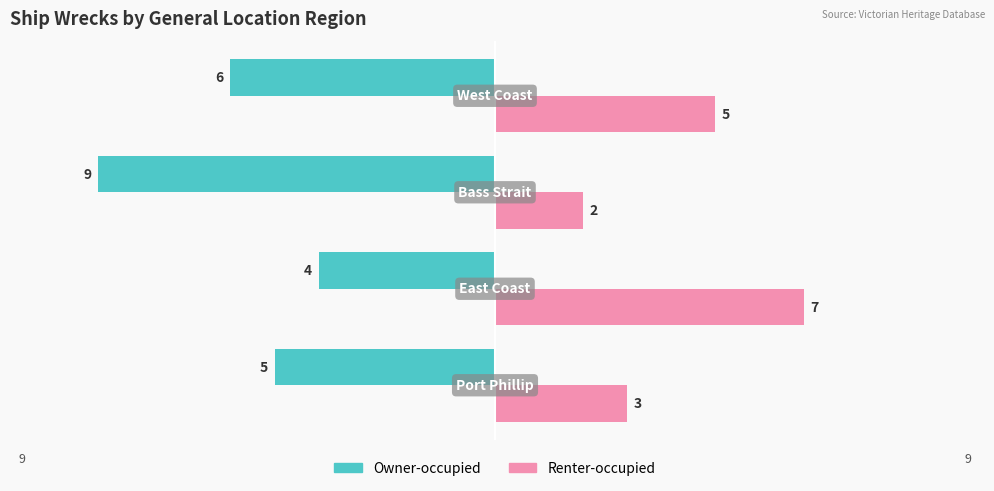

At how many categories does at least one series exceed 0?

4